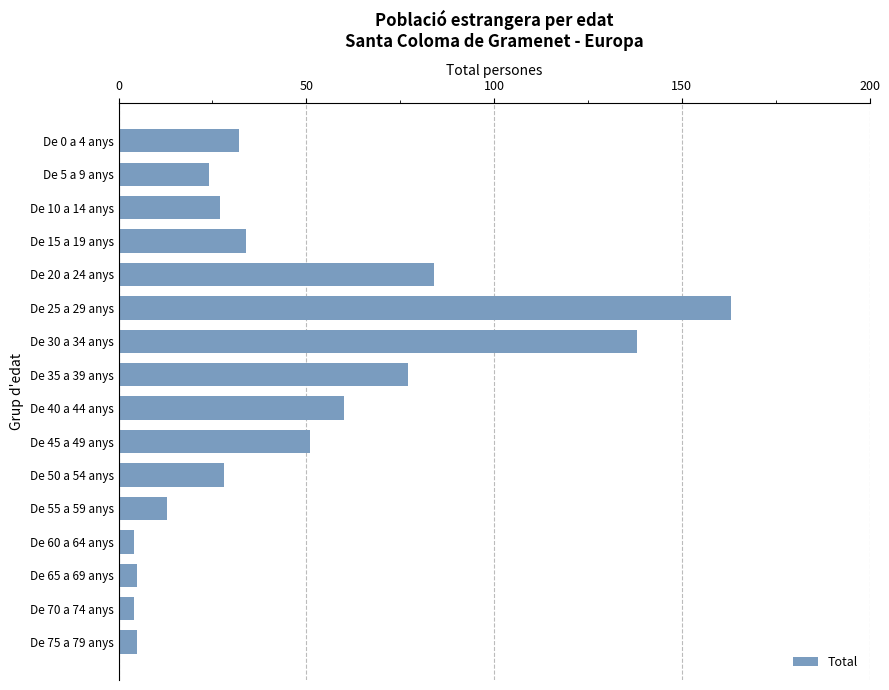

True or false: the data shows 40 at De 50 a 54 anys.

False